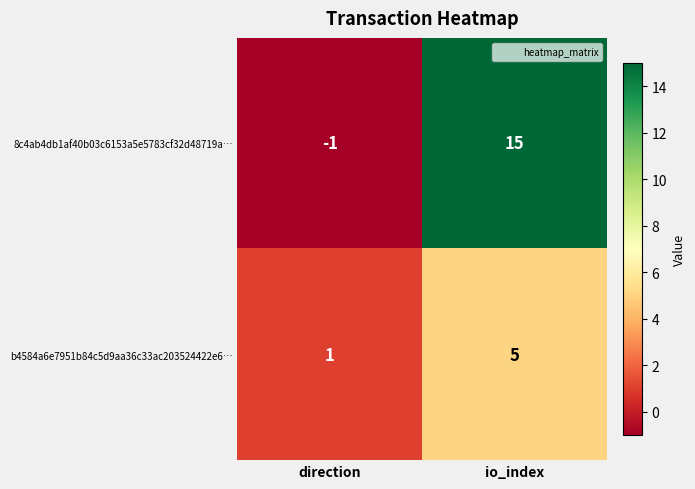

Where is 8c4ab4db1af40b03c6153a5e5783cf32d48719a… nearest to the value 7?

direction